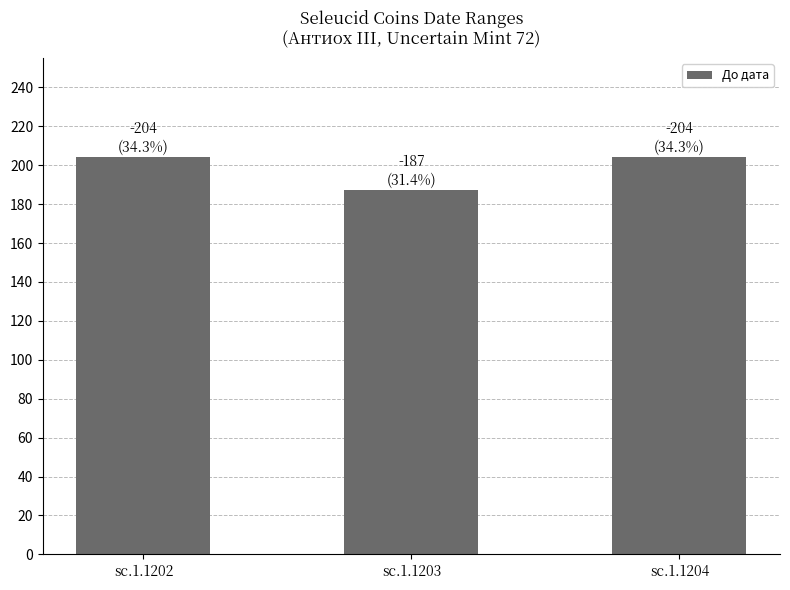

What is the difference between the maximum and minimum values?

17